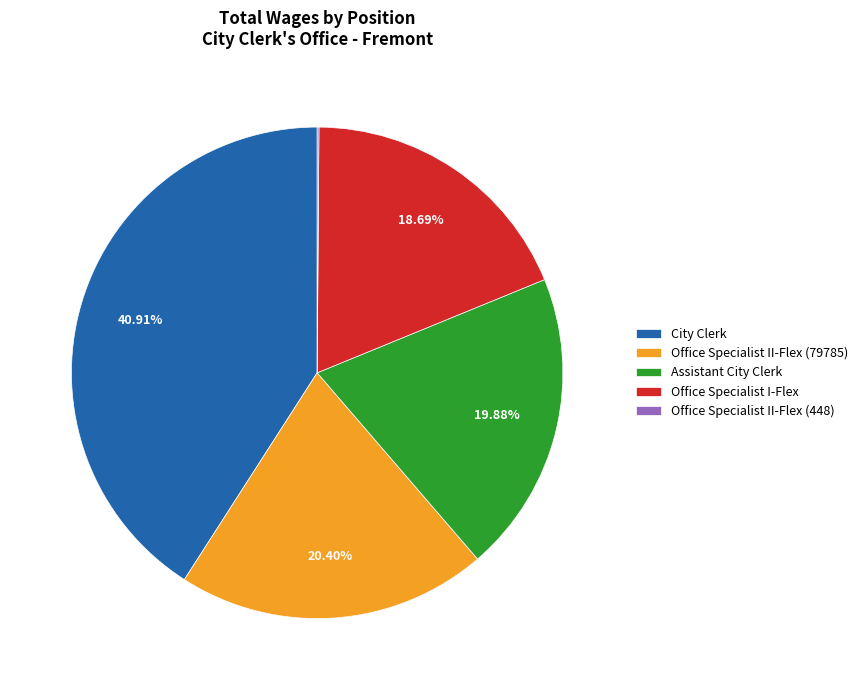

Which slice is the largest?

City Clerk